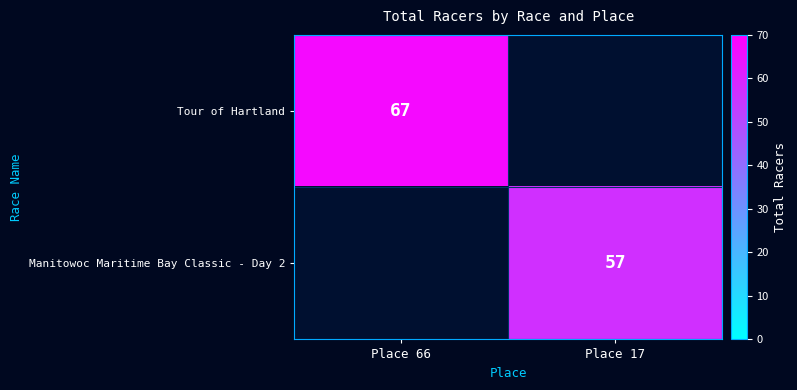

True or false: Tour of Hartland has a value of 43 at Place 66.

False